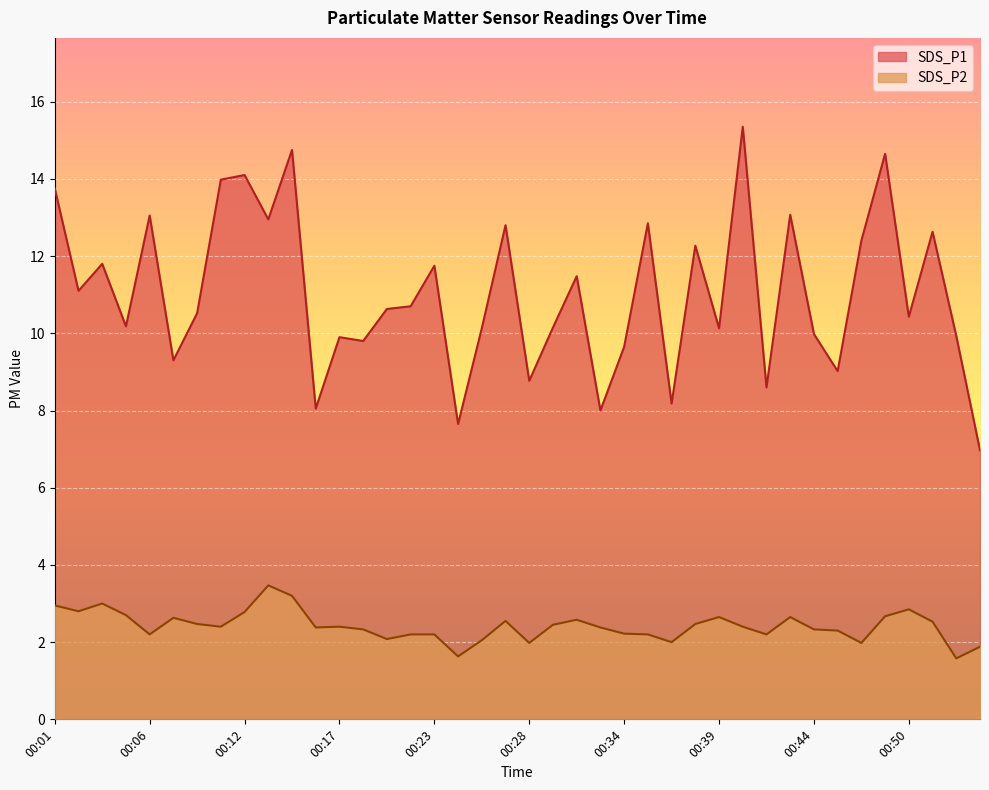

How many values in the SDS_P2 series are below 2?

5